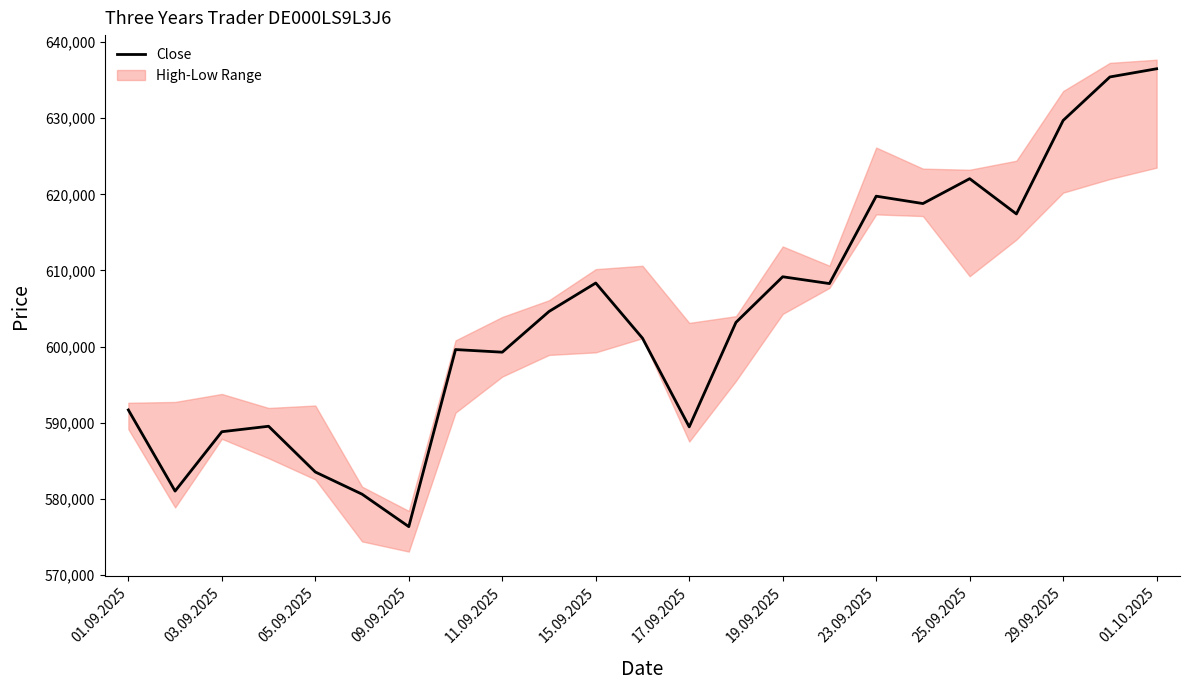

Is it true that Close equals 1025235 at 09.09.2025?

False